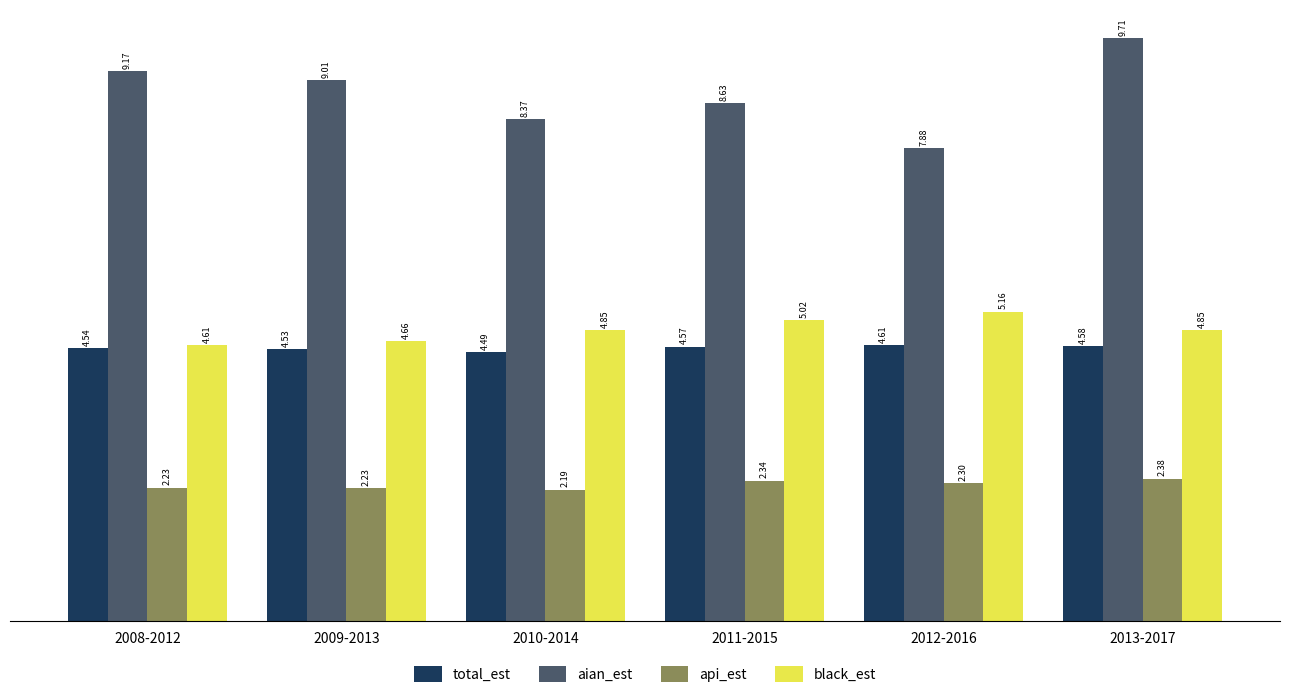

Is the value of black_est at 2012-2016 greater than the value of aian_est at 2010-2014?

No